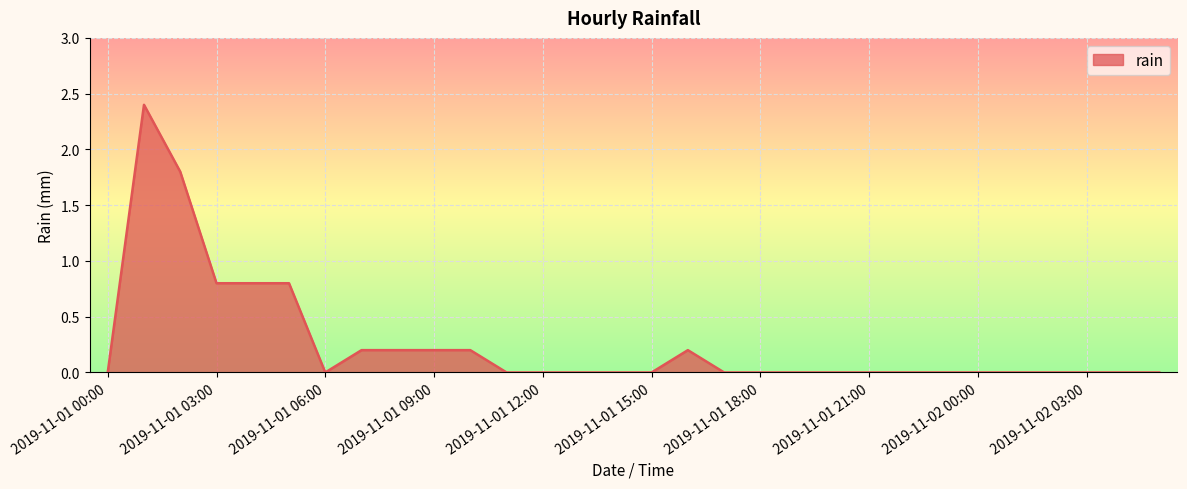

What is the difference between the maximum and minimum values?

2.4